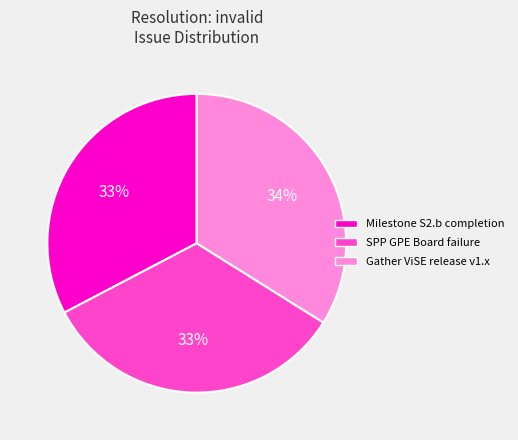

The Milestone S2.b completion slice represents 20% of the pie. True or false?

False